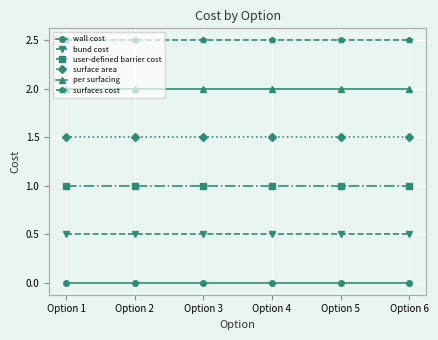

What is the greatest value displayed?

2.5